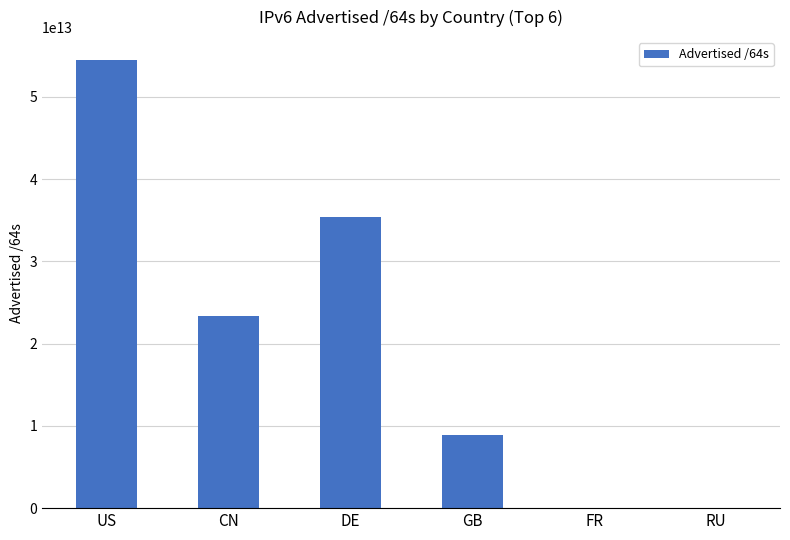

Where is the data nearest to the value 27275729797128?

CN